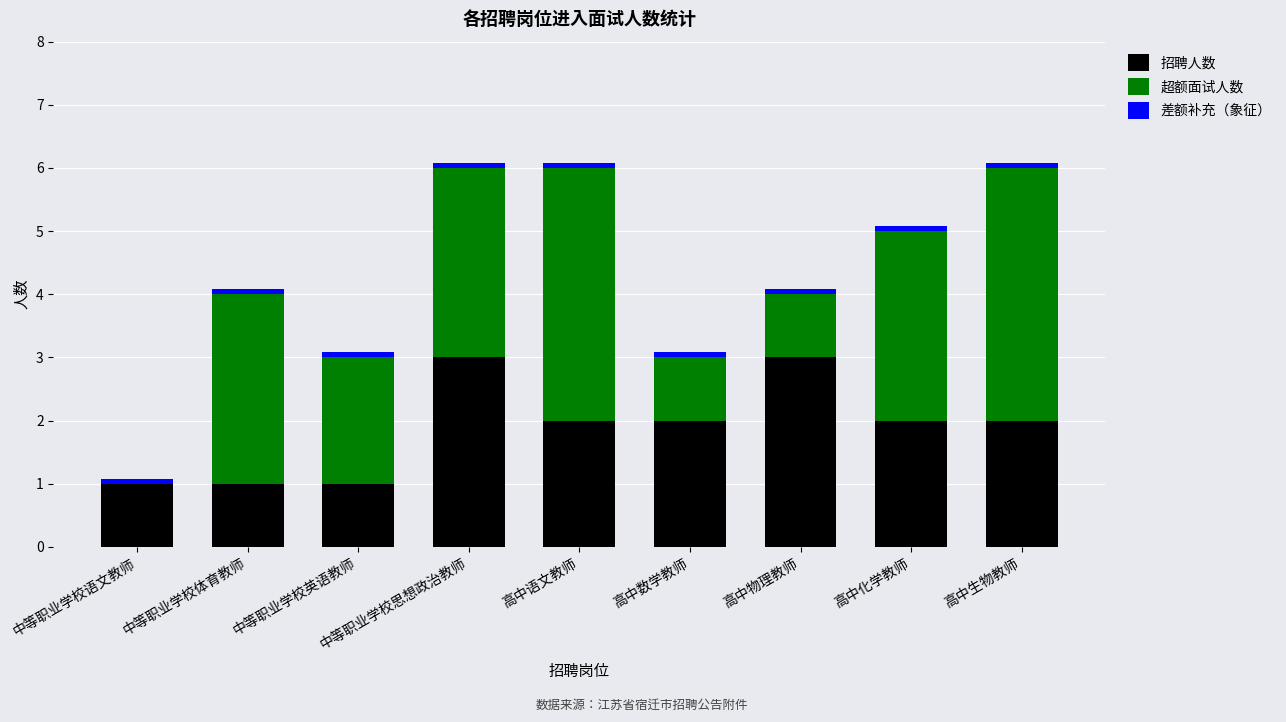

True or false: 招聘人数 has a value of 2.0 at 高中语文教师.

True